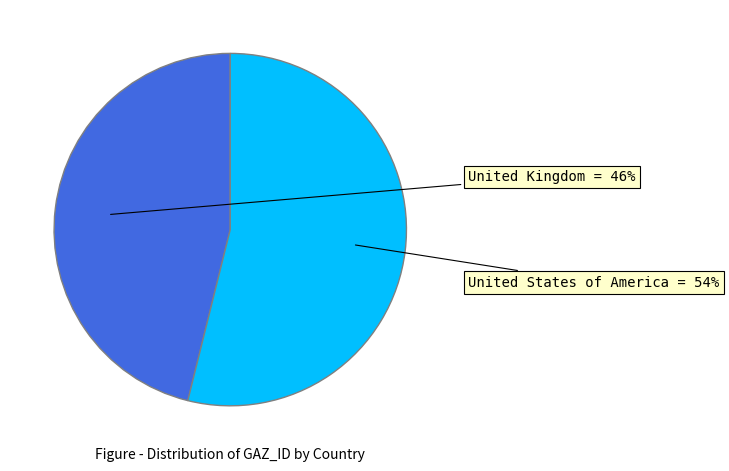

True or false: United States of America accounts for 64% of the total.

False